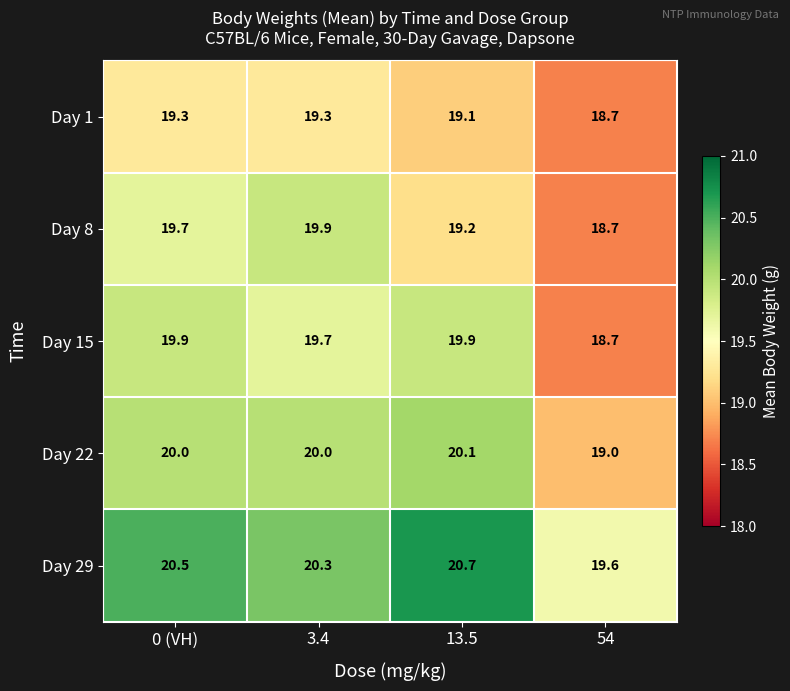

Count the number of categories in the chart.

4